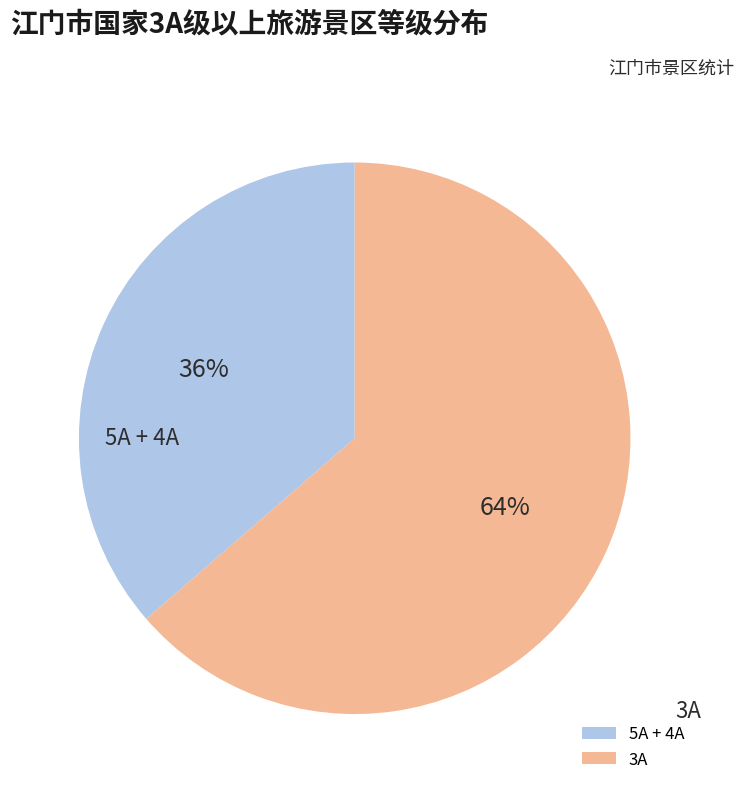

Combined, do 3A and 5A + 4A account for over 50%?

Yes